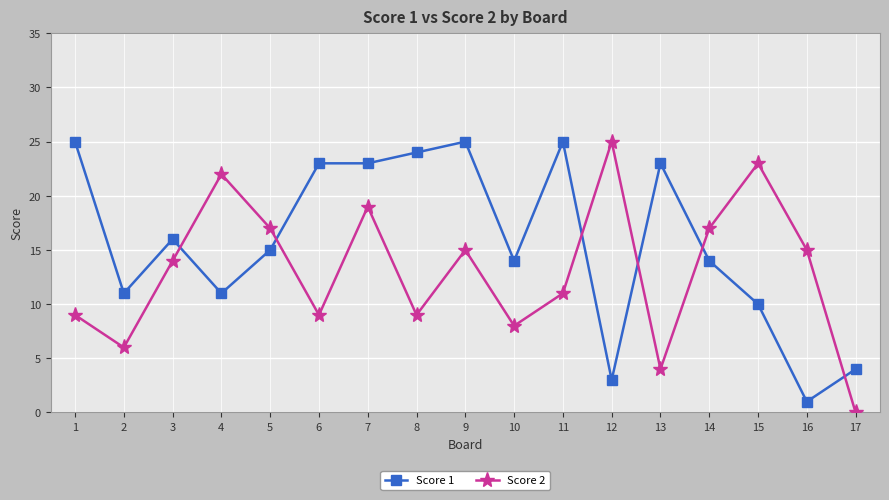

Which category has the lowest value across all series?

17